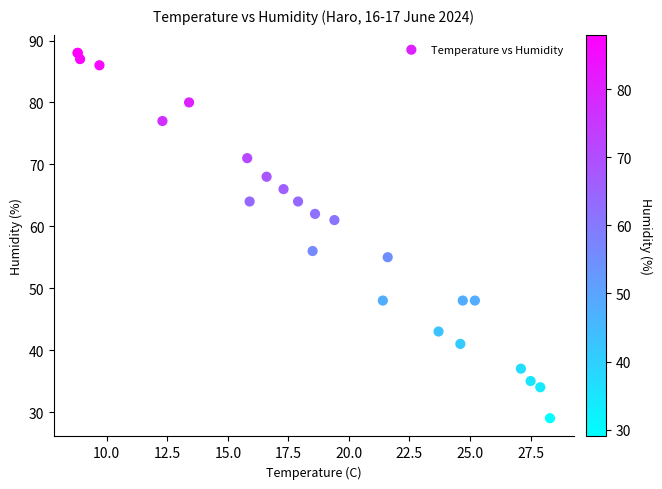

What Y value in the scatter plot is closest to 58?

56